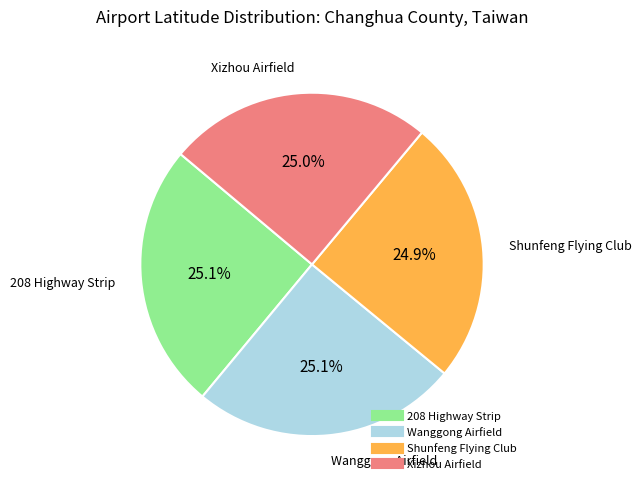

How many segments does this pie chart have?

4